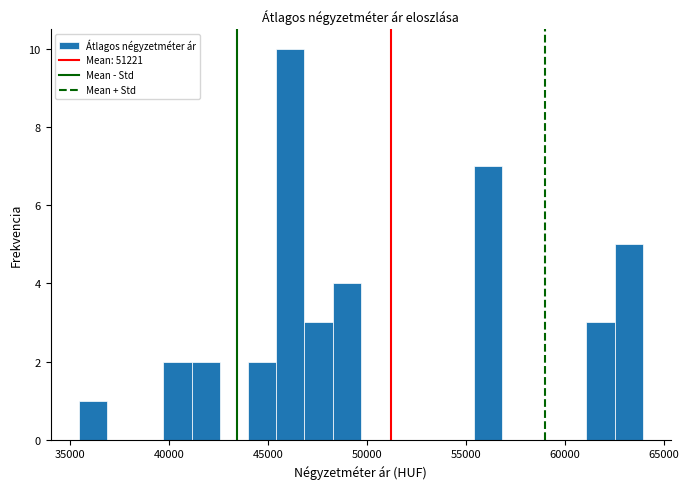

Read against the x-axis, roughly where is the centre of the tallest bar?

46000